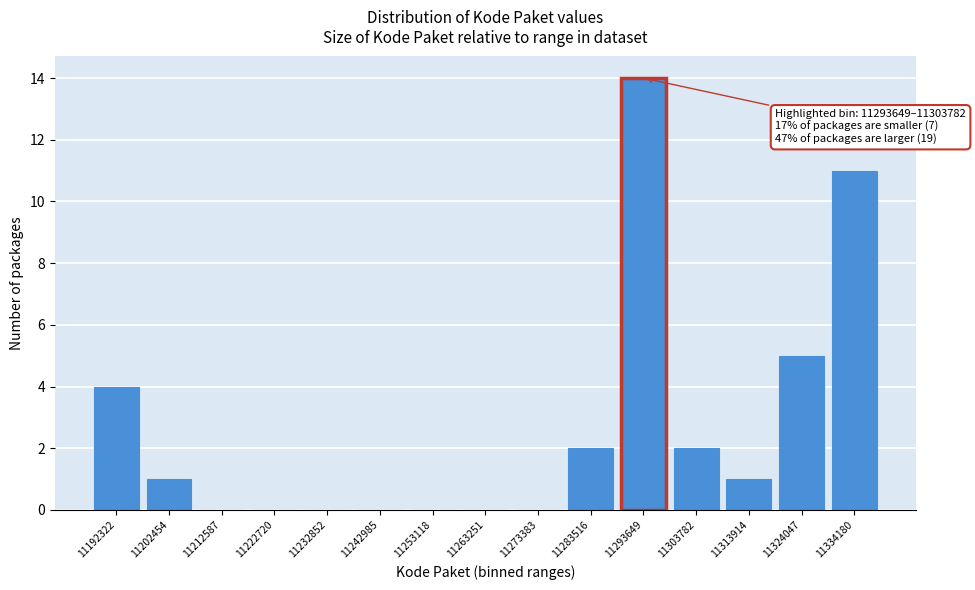

Reading left to right, transcribe all the data shown in this chart.

11192322=4	11202454=1	11212587=0	11222720=0	11232852=0	11242985=0	11253118=0	11263251=0	11273383=0	11283516=2	11293649=14	11303782=2	11313914=1	11324047=5	11334180=11